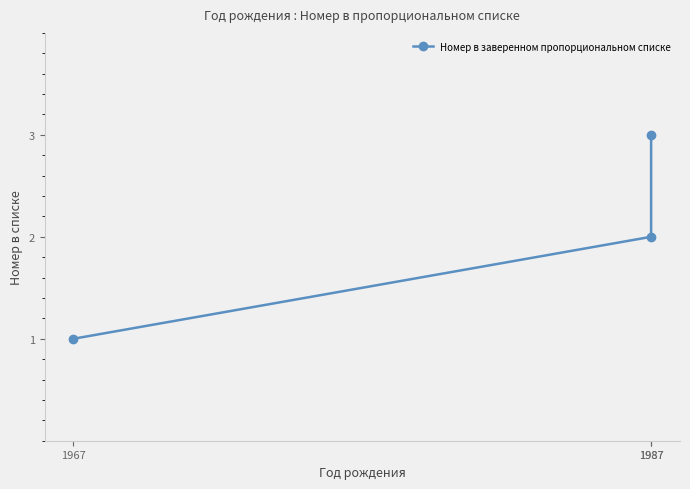

Rank the categories by value from highest to lowest.

1987, 1987, 1967